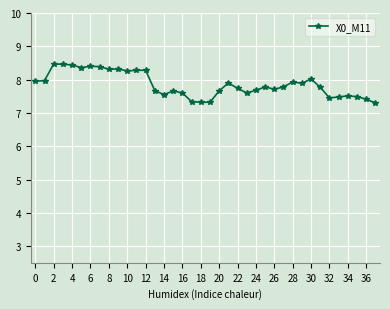

What is the minimum value shown in the chart?

7.3